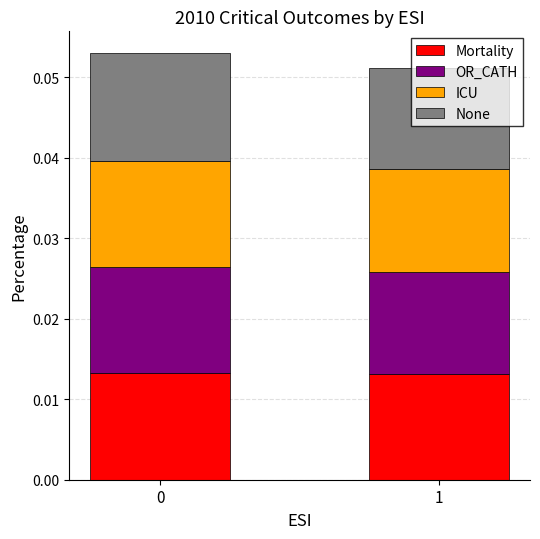

The None series shows 0.0 at 0. True or false?

False